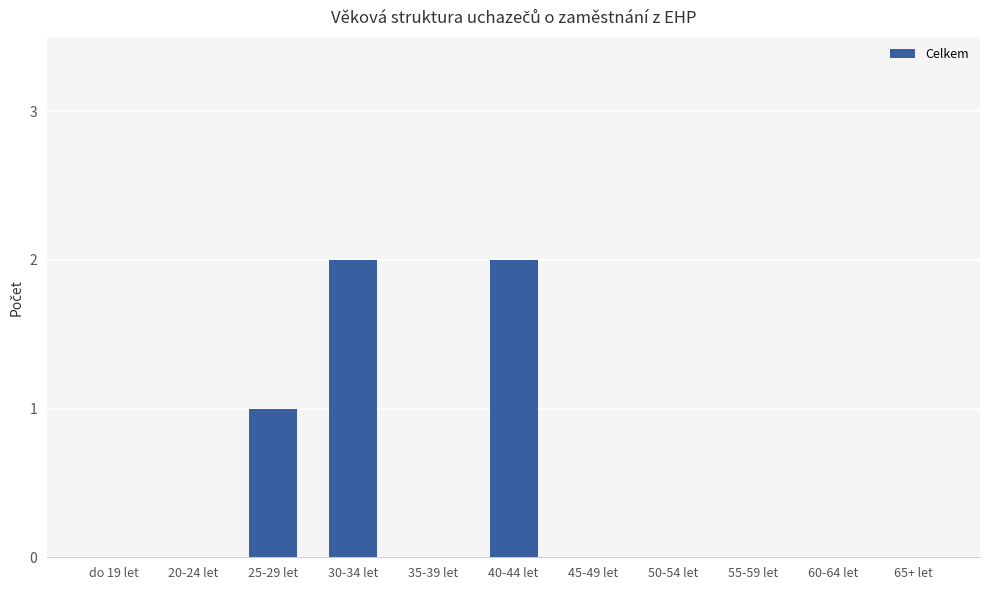

The value at 30-34 let is 2. True or false?

True